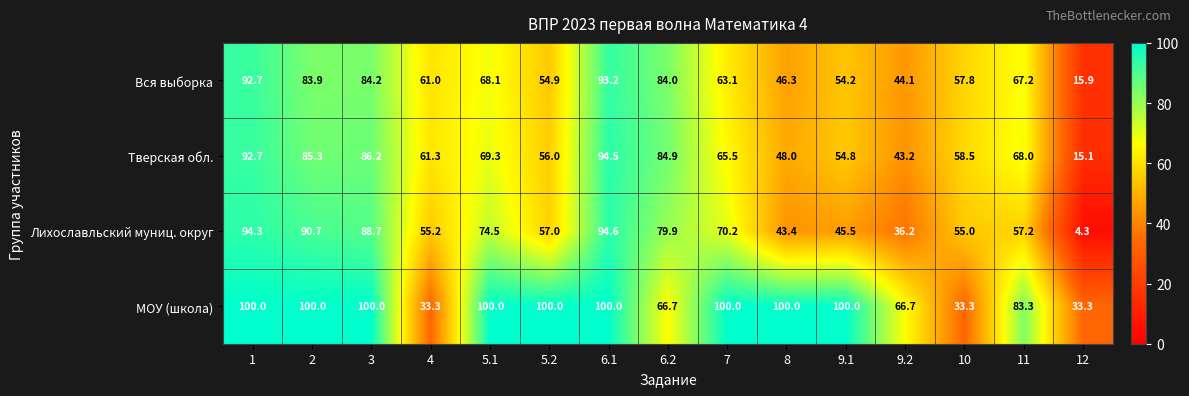

What is the sum of the МОУ (школа) values at 3 and 5.1?

200.0